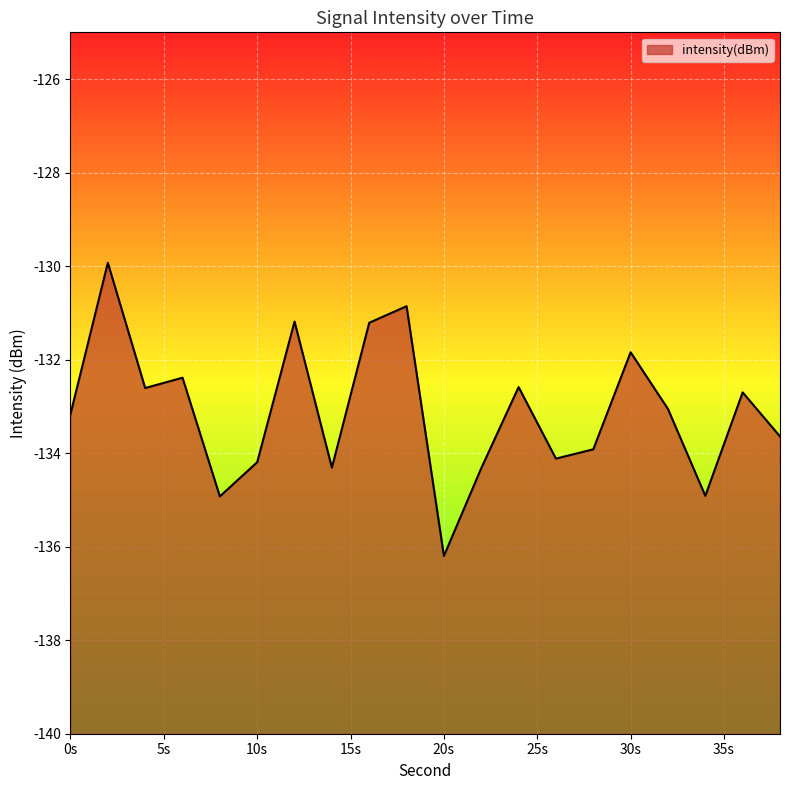

Does the chart display data point markers on the line(s)?

No